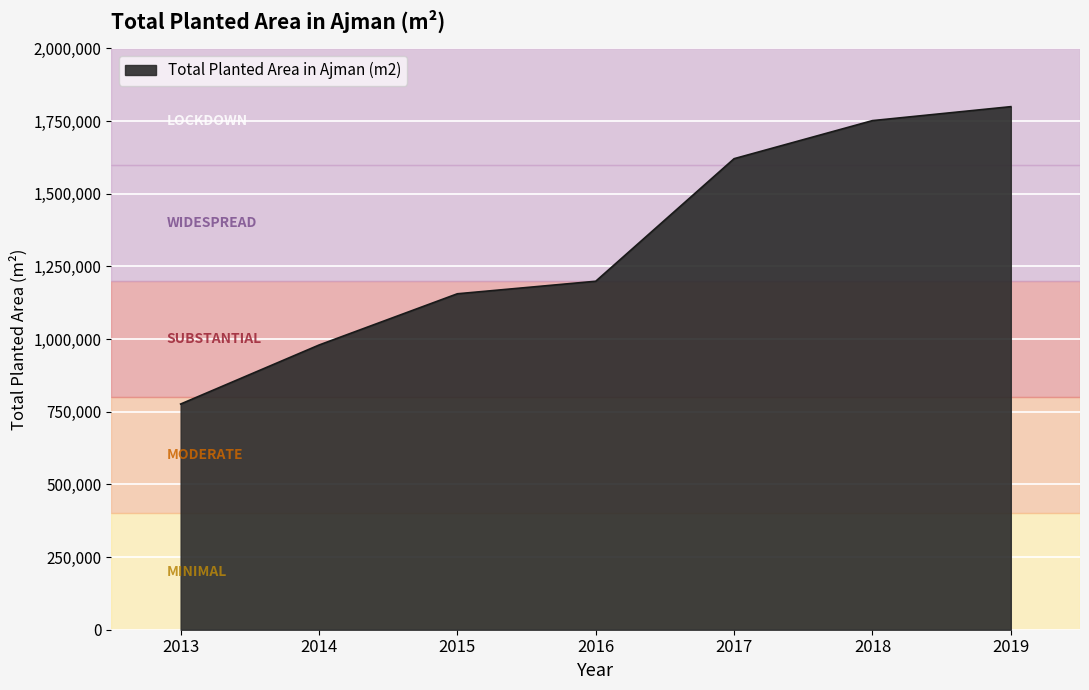

How many series are shown in this chart?

1